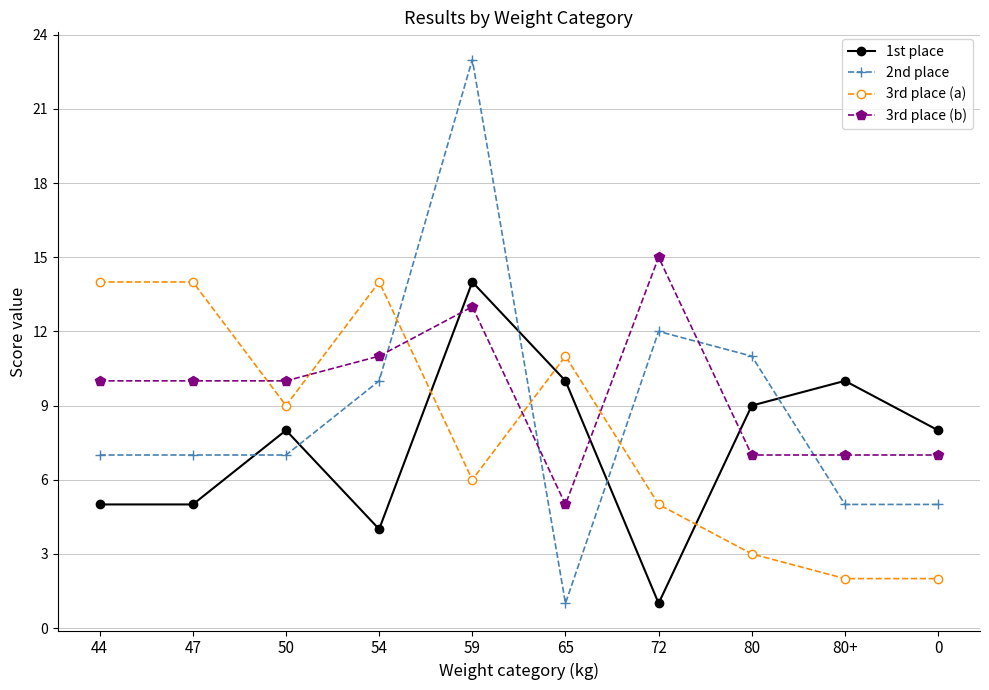

What position from the left is 50?

3